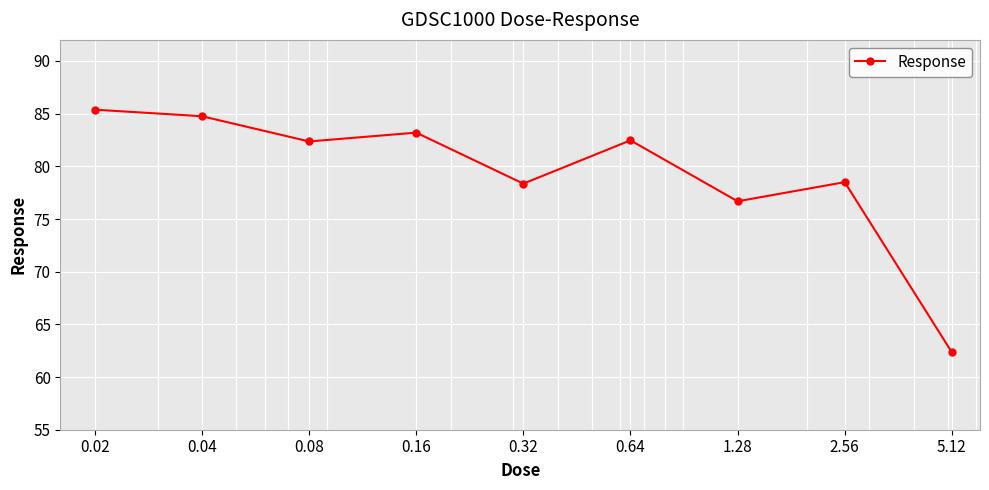

How many categories are shown in the chart?

9